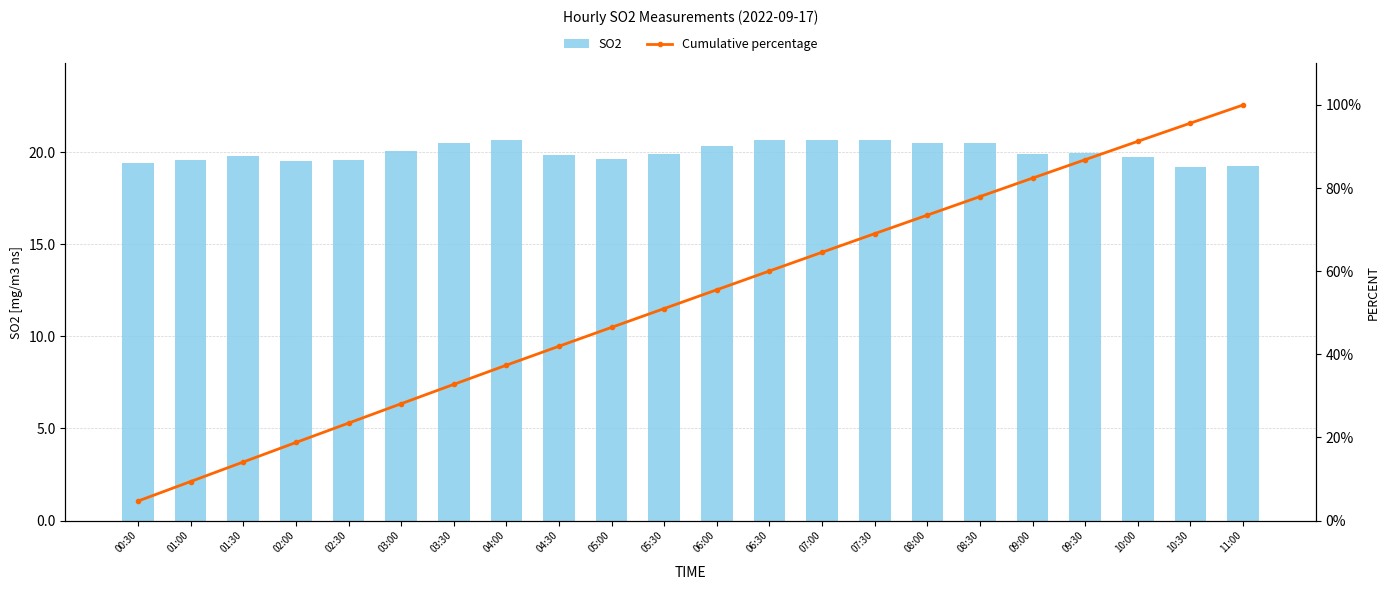

The Cumulative percentage series shows 35.3 at 05:30. True or false?

False